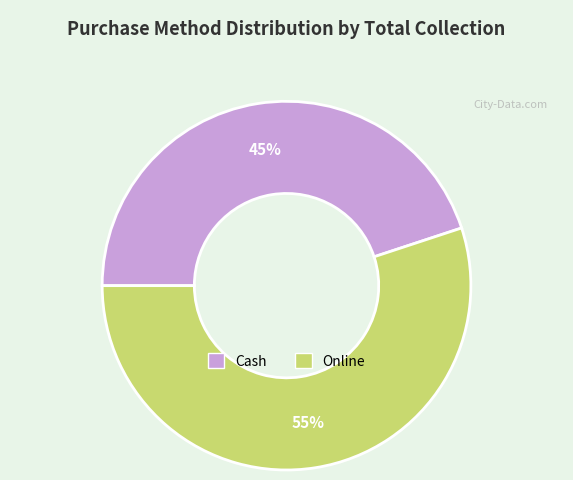

What is the ratio of the value at Cash to the value at Online?

0.8